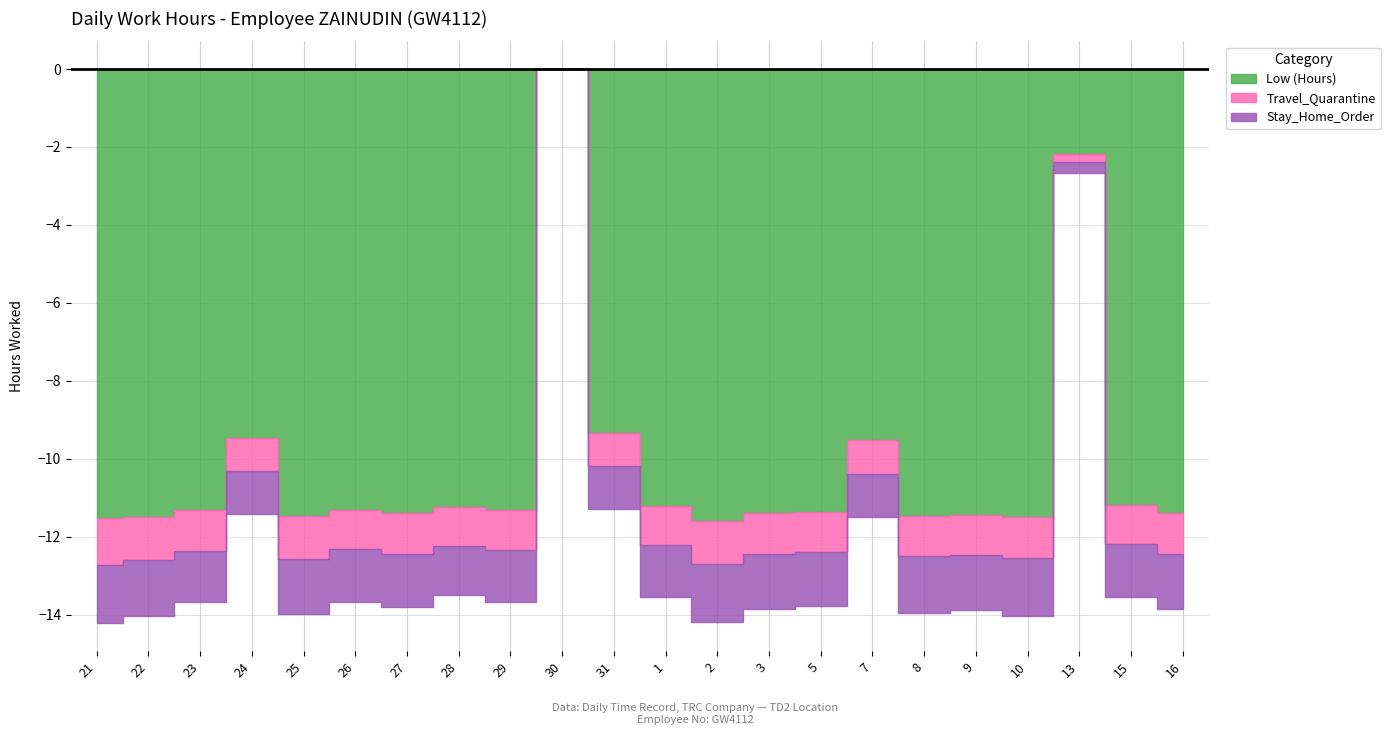

The value of Stay_Home_Order at 16 is 1.4. True or false?

True